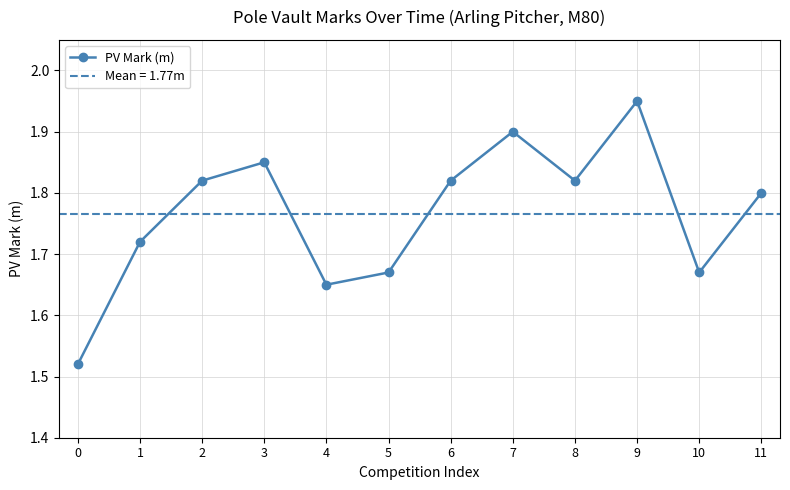

What is the difference between the values at 6 and 9?

0.1